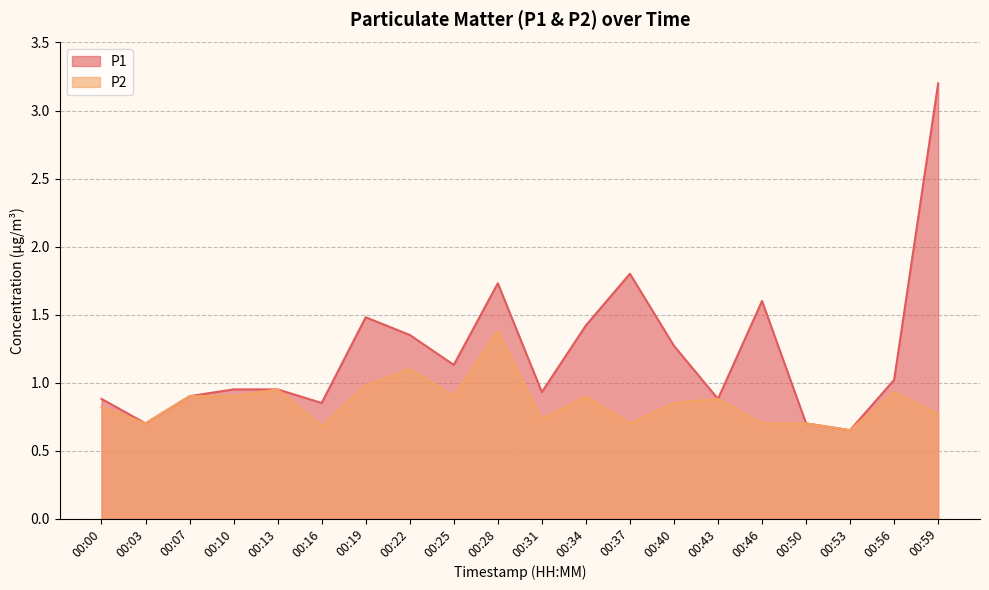

At which category does the chart reach its minimum across all series?

00:53